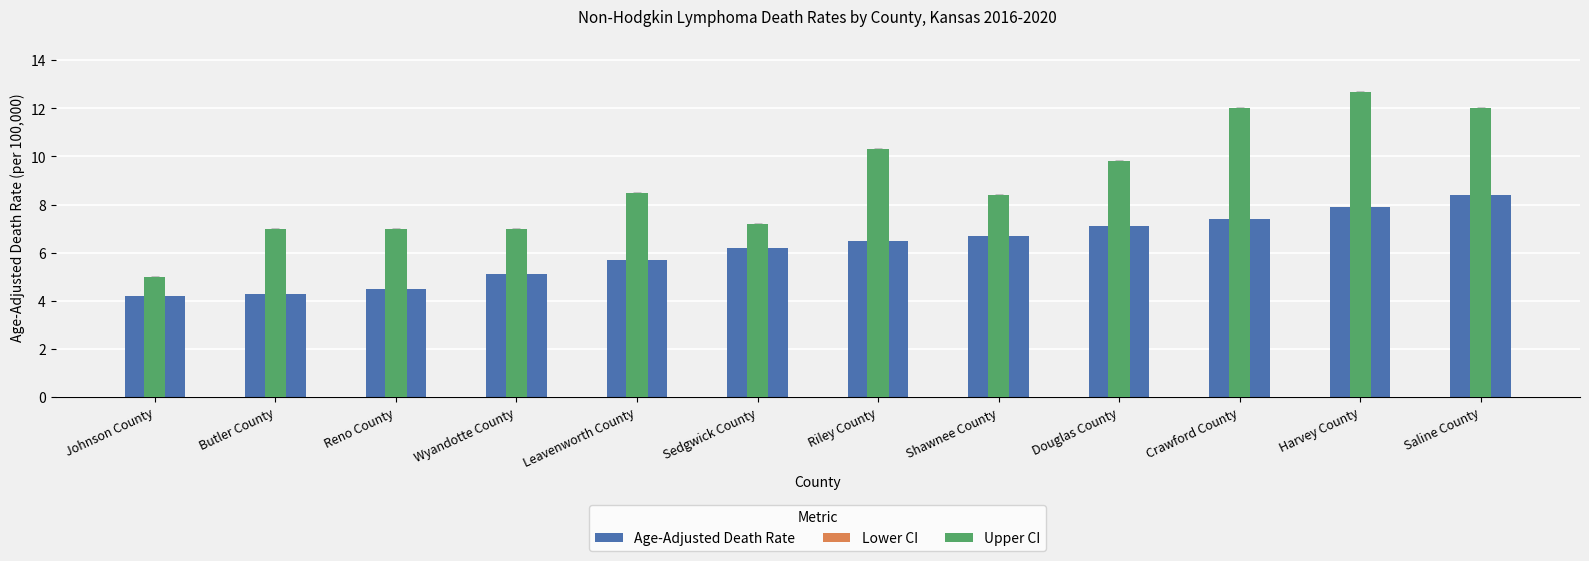

List the labels in order of Lower CI value, smallest first.

Butler County, Reno County, Johnson County, Wyandotte County, Leavenworth County, Riley County, Crawford County, Harvey County, Douglas County, Sedgwick County, Shawnee County, Saline County